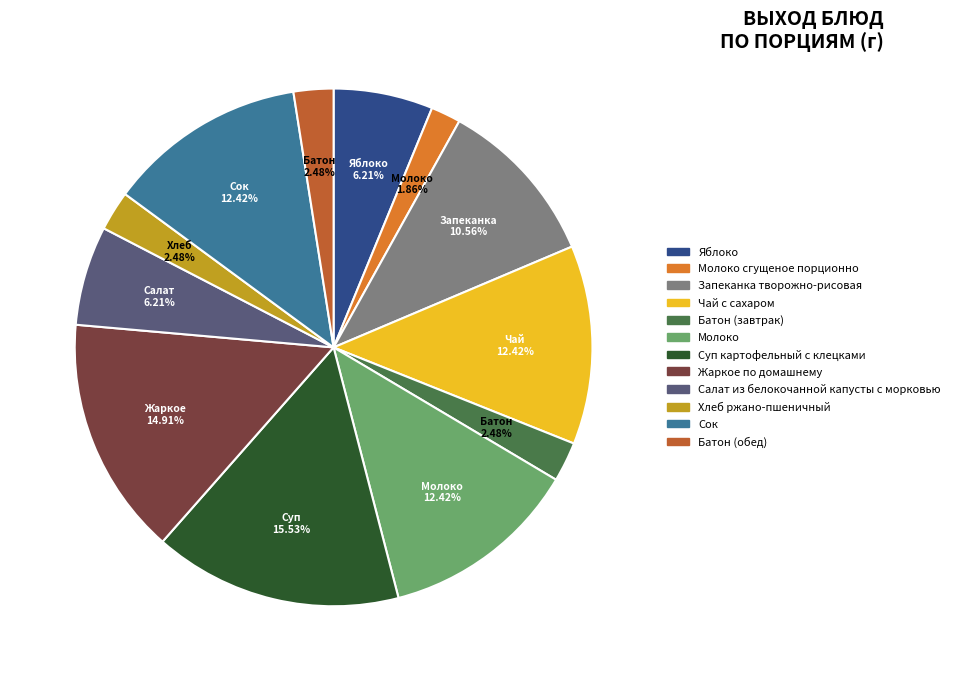

Does any single category account for the majority?

No